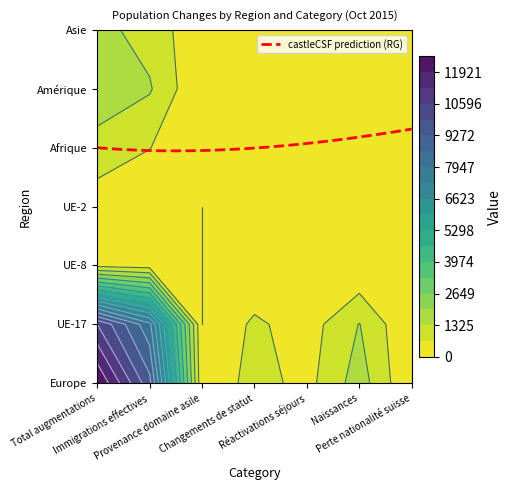

Which series changed the most between Total augmentations and Immigrations effectives?

Europe